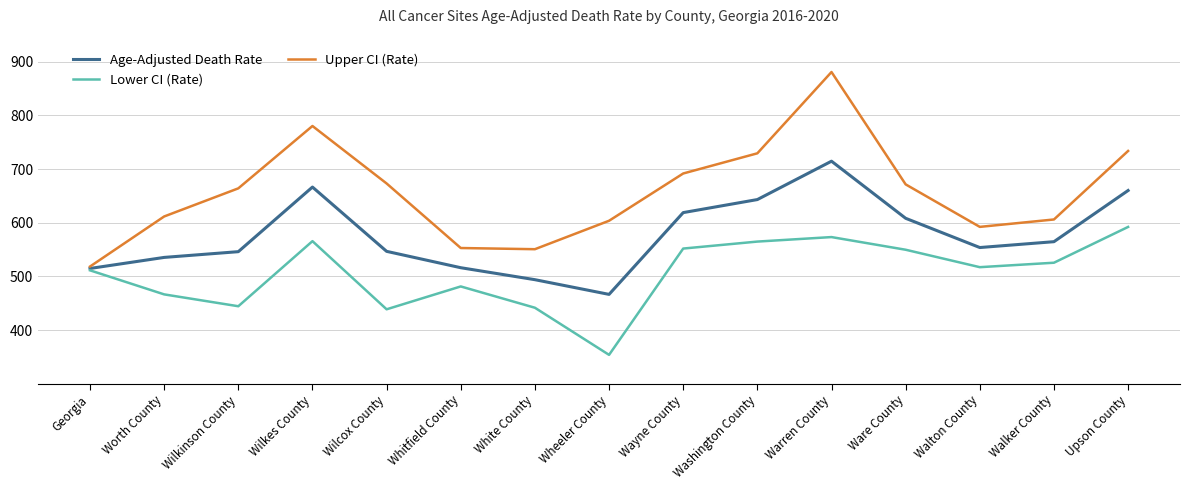

What value does the Upper CI (Rate) series have at Wheeler County?

603.6